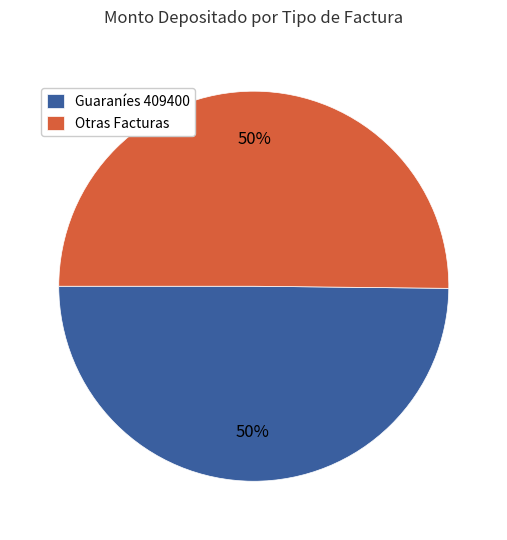

Do Otras Facturas and Guaraníes 409400 together represent more than half of the pie?

Yes